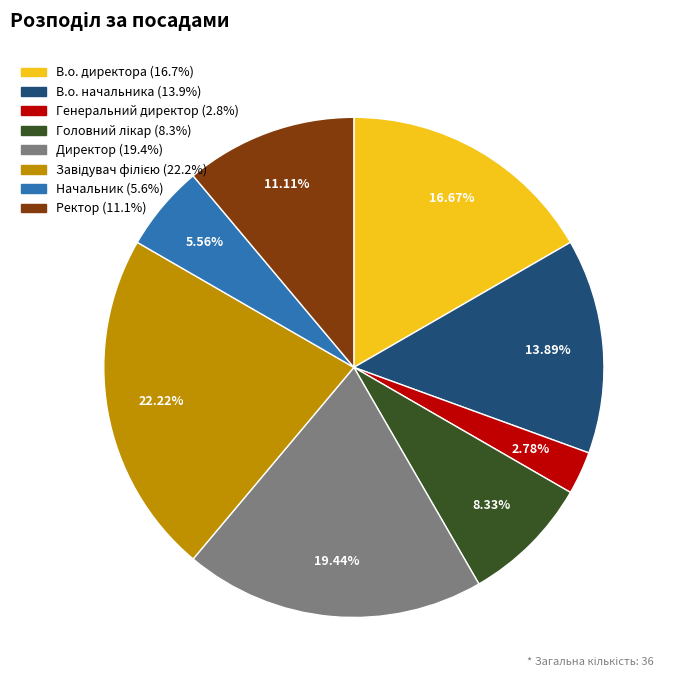

What is the smallest slice in the pie chart?

Генеральний директор